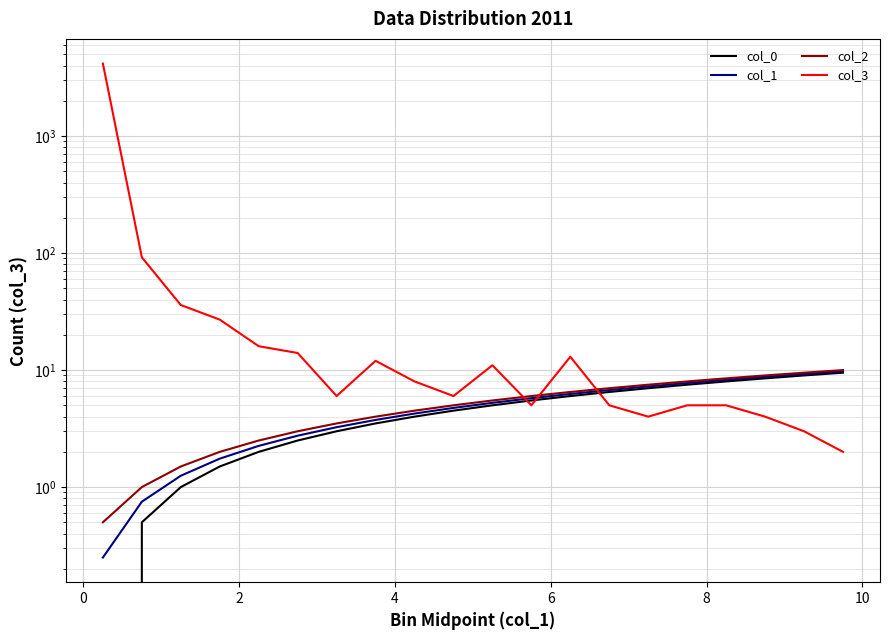

True or false: col_3 and col_1 intersect in this chart.

True